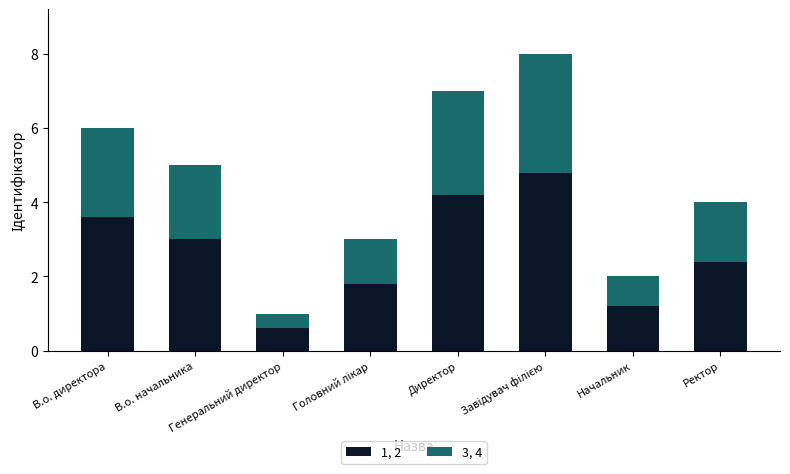

What is the minimum value for 1, 2?

0.6